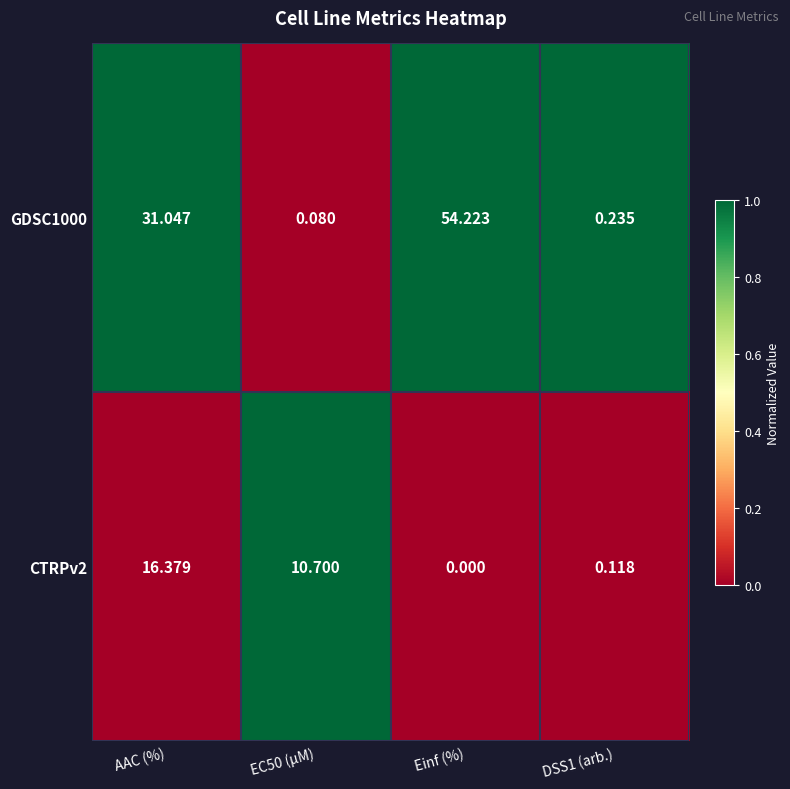

At which label does CTRPv2 reach its peak?

AAC (%)